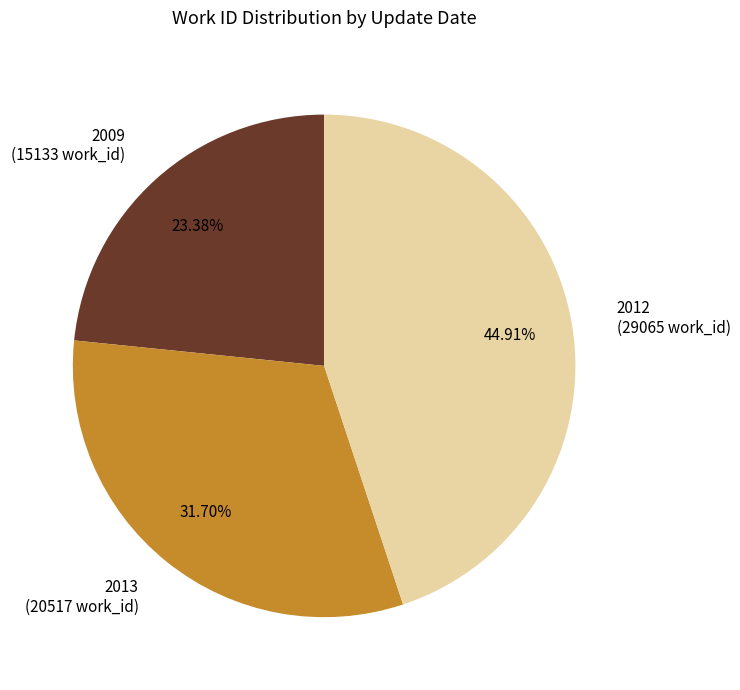

Do 2013 (20517 work_id) and 2012 (29065 work_id) together represent more than half of the pie?

Yes